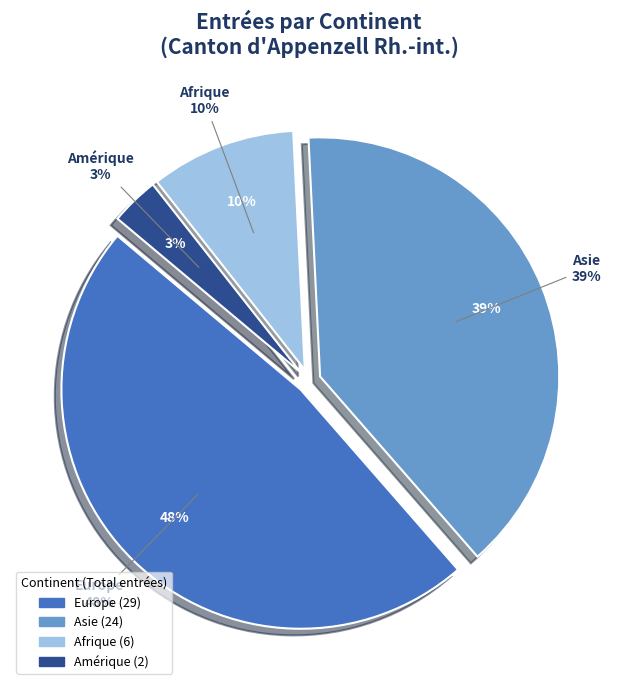

To the nearest percent, what is the difference between the Asie and Afrique slice percentages?

30%